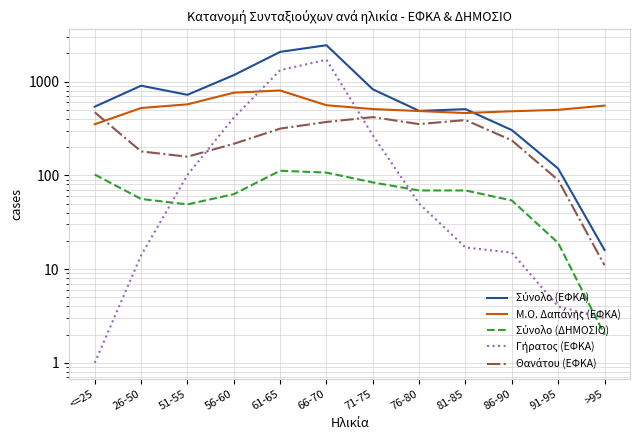

Is this an area chart (filled region under the line)?

No